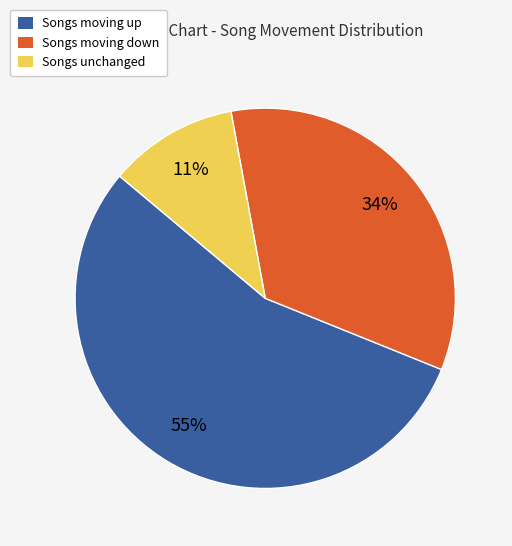

Is it true that Songs moving up is 55% of the pie?

True